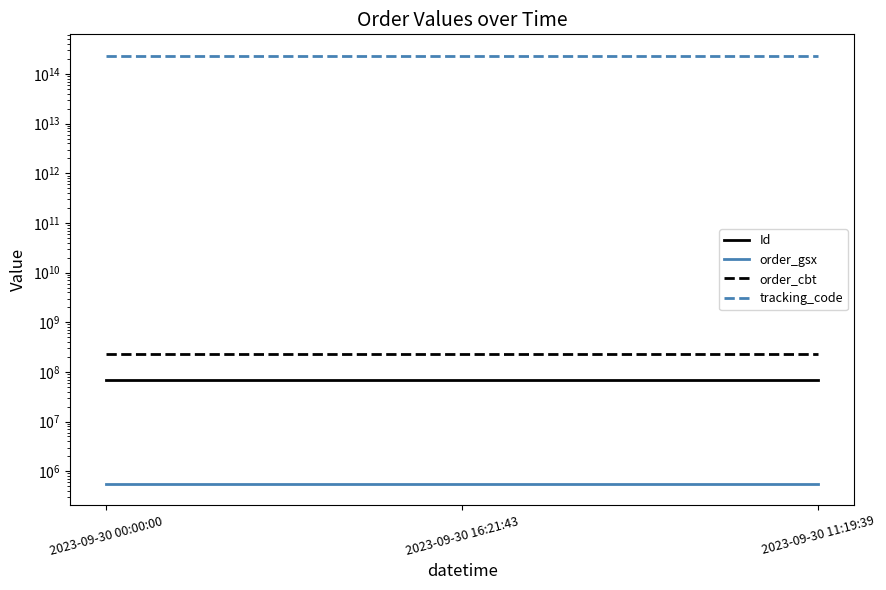

What is the label of the 2nd point from the left?

2023-09-30 16:21:43